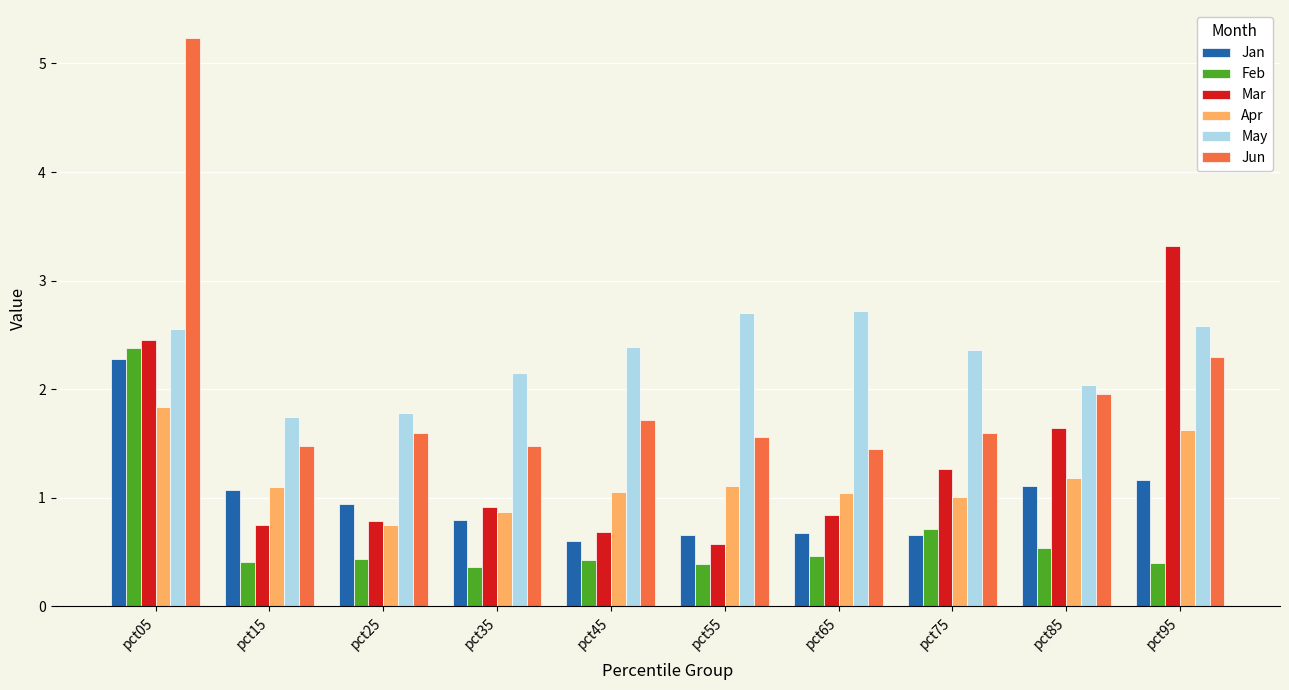

Are the bars grouped side by side (vs. stacked)?

Yes